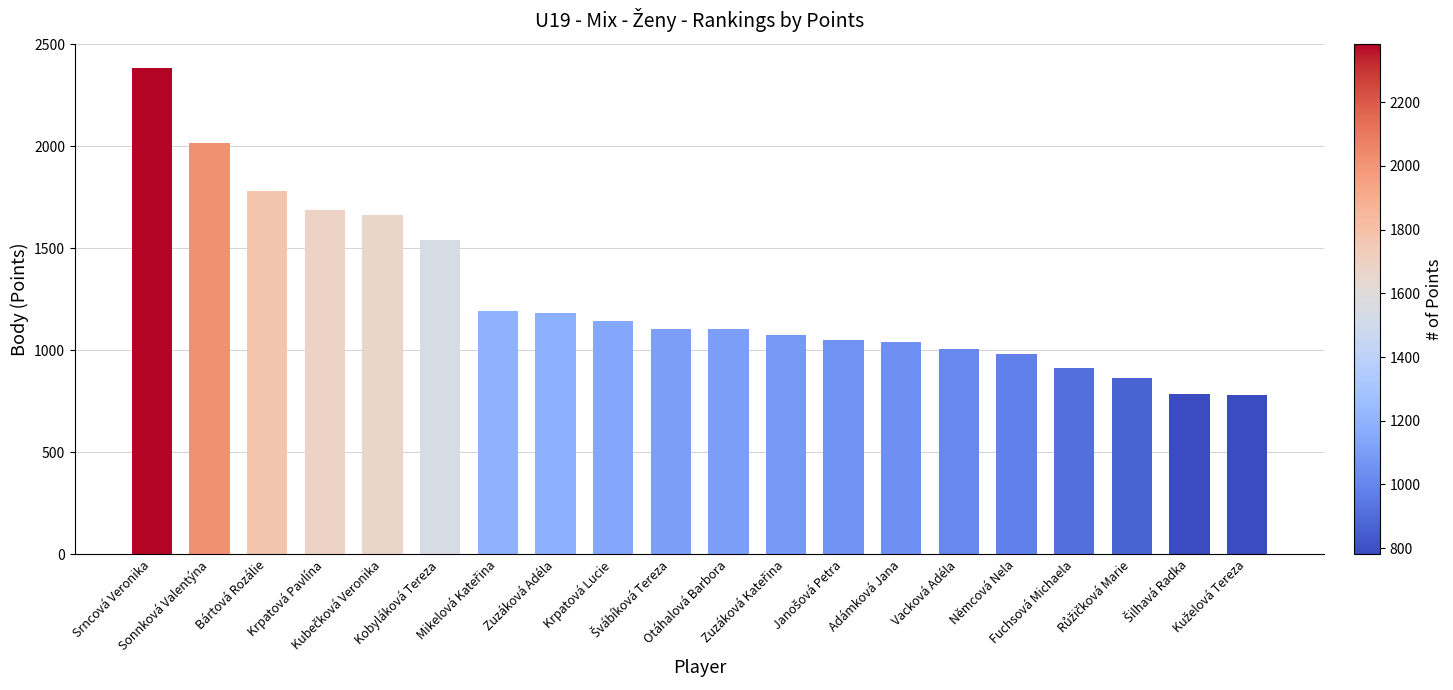

How many data points are less than 1104?

10